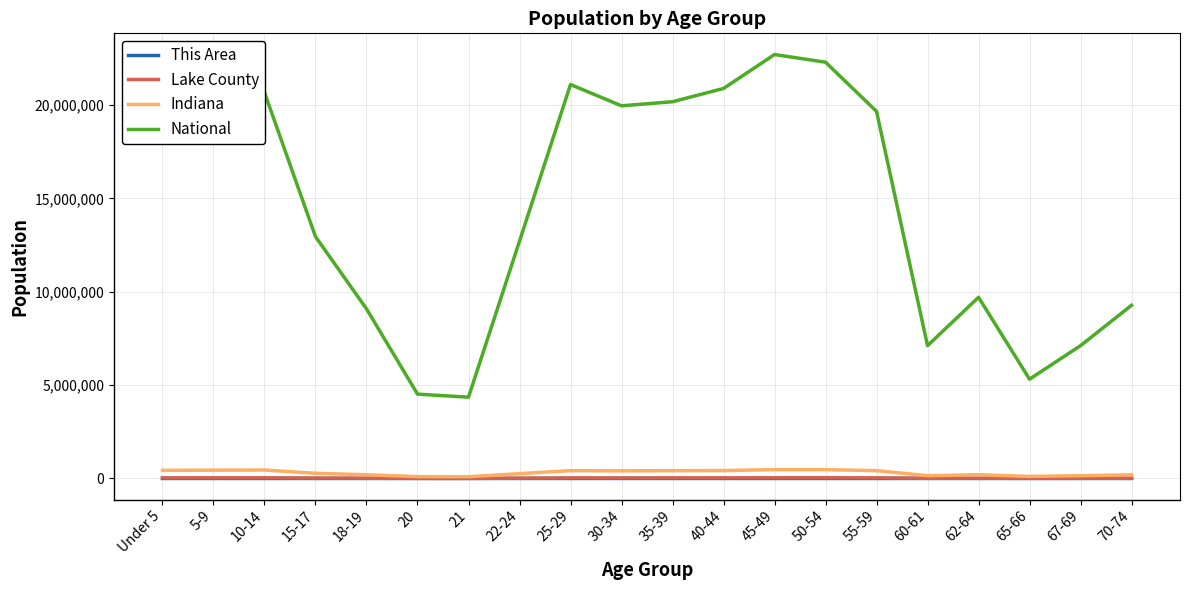

What is the lowest value of the National series?

4354294